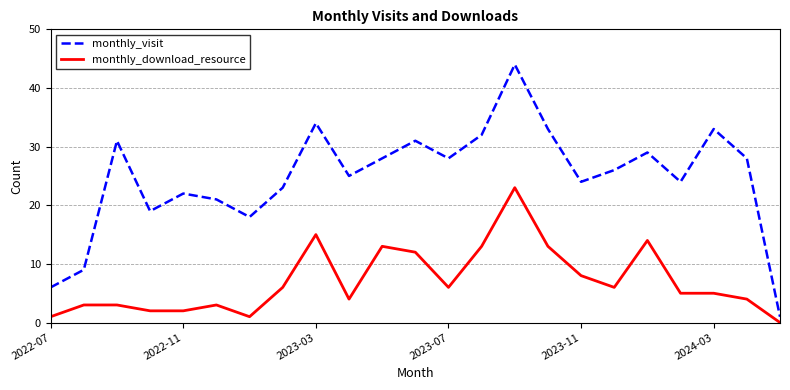

Does the chart have visible grid lines?

Yes